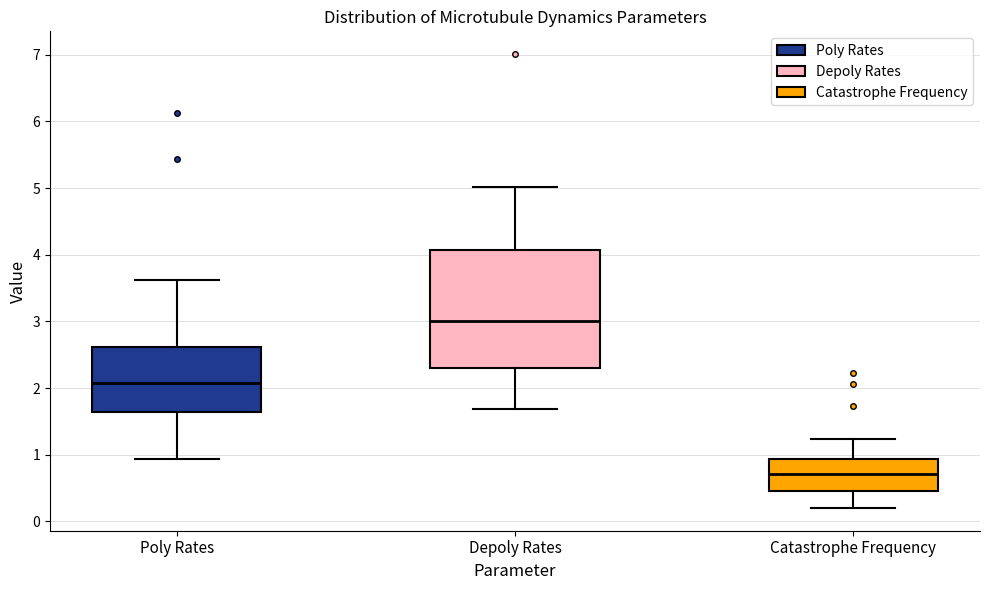

Where does the lower whisker of the box for Depoly Rates end on the y-axis? The values are not printed on the chart, so give them approximately, as read against the axis.

1.7